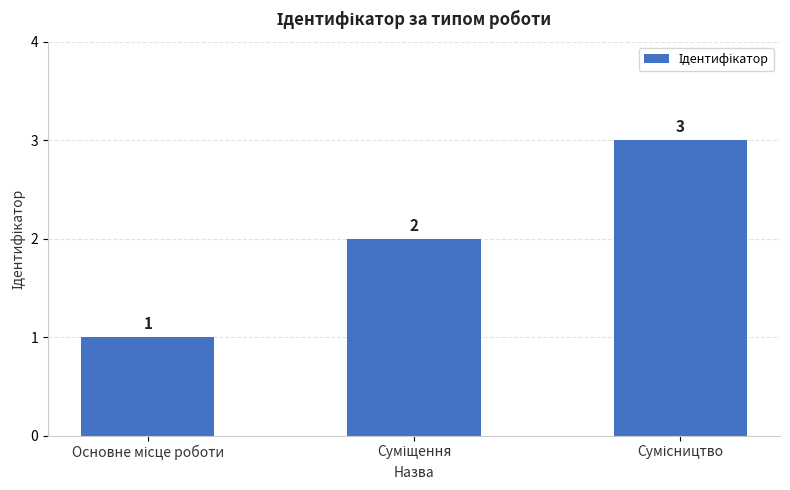

How many values are between 1 and 3?

3